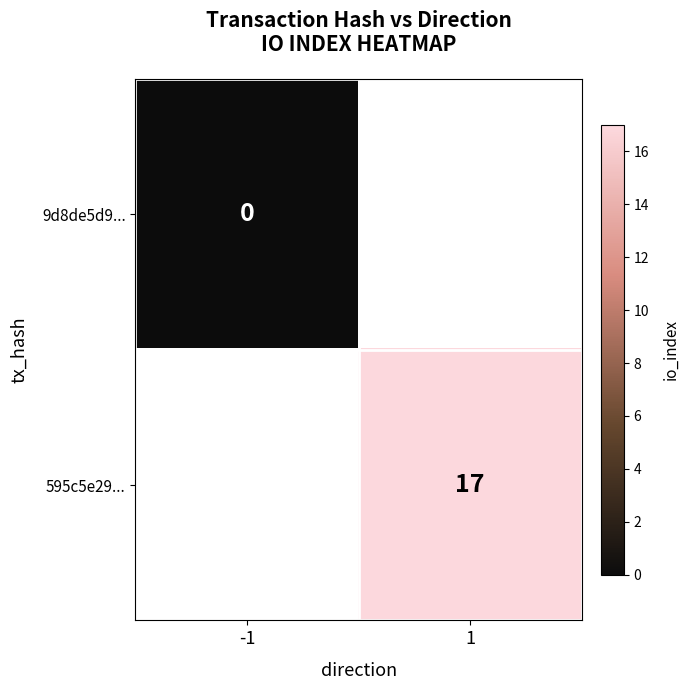

True or false: 595c5e29... has a value of 10.8 at 1.

False